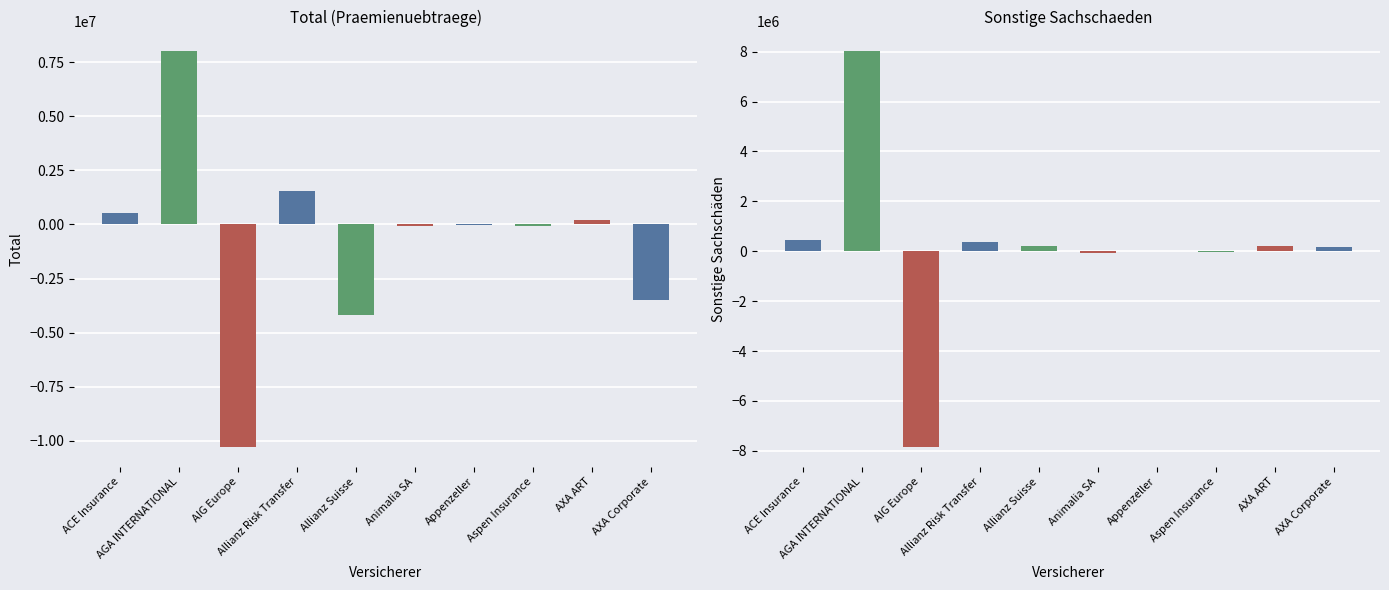

List the series in order of their overall mean, highest first.

Sonstige Sachschäden, Total